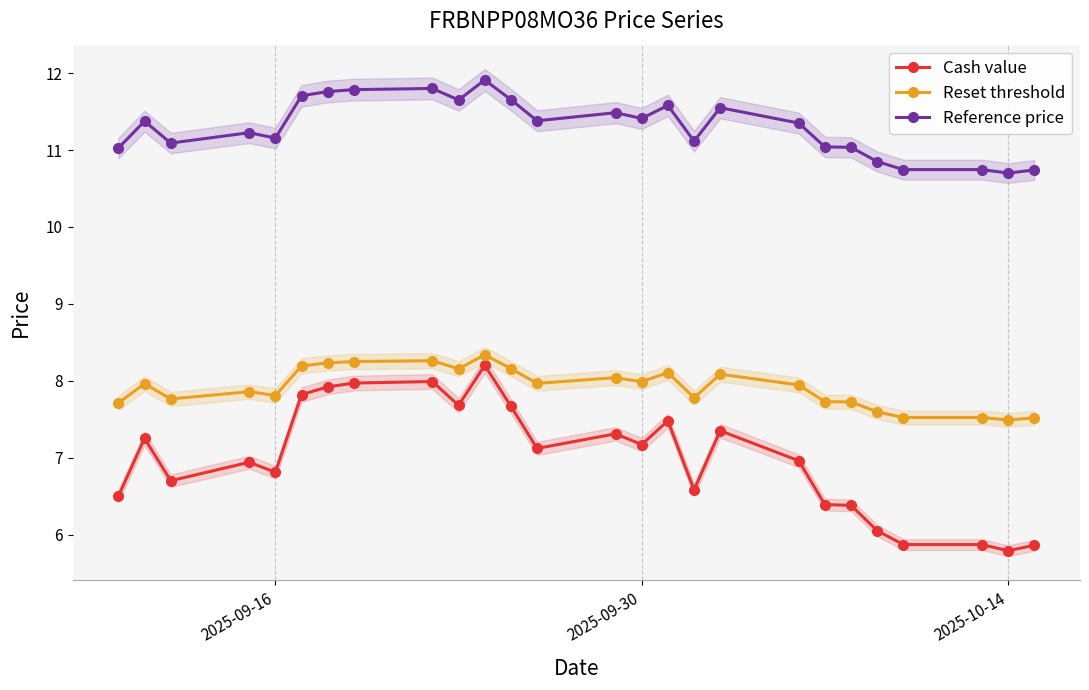

True or false: Reference price and Cash value intersect in this chart.

False